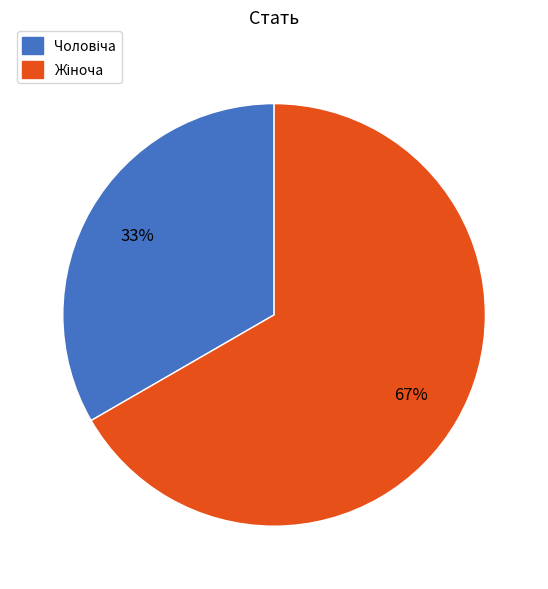

Does any single category account for the majority?

Yes